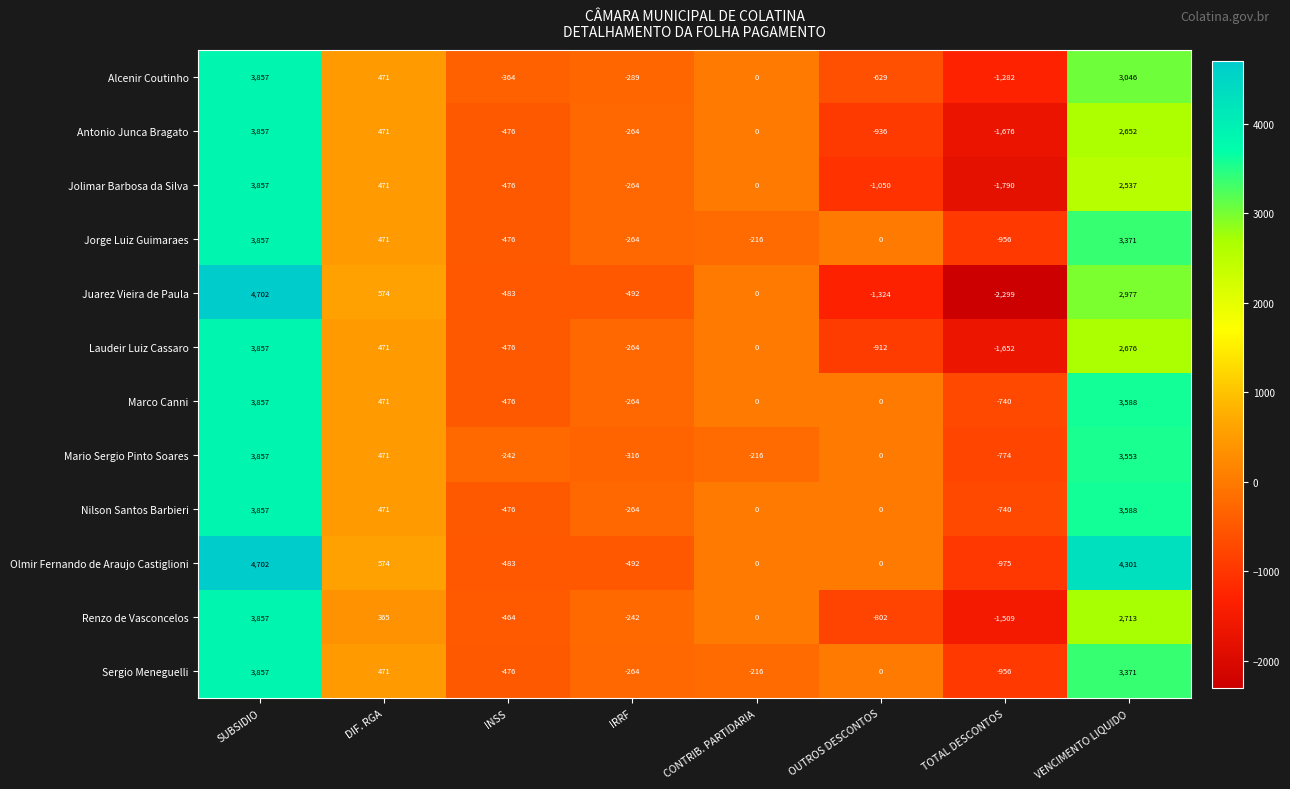

The Antonio Junca Bragato series shows -238 at OUTROS DESCONTOS. True or false?

False